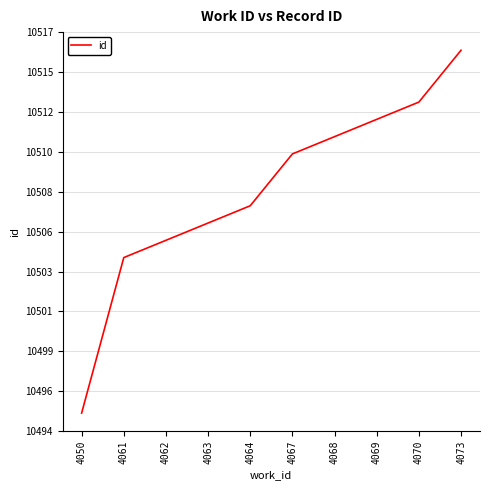

What is the sum of the values at 4064 and 4061?

21011